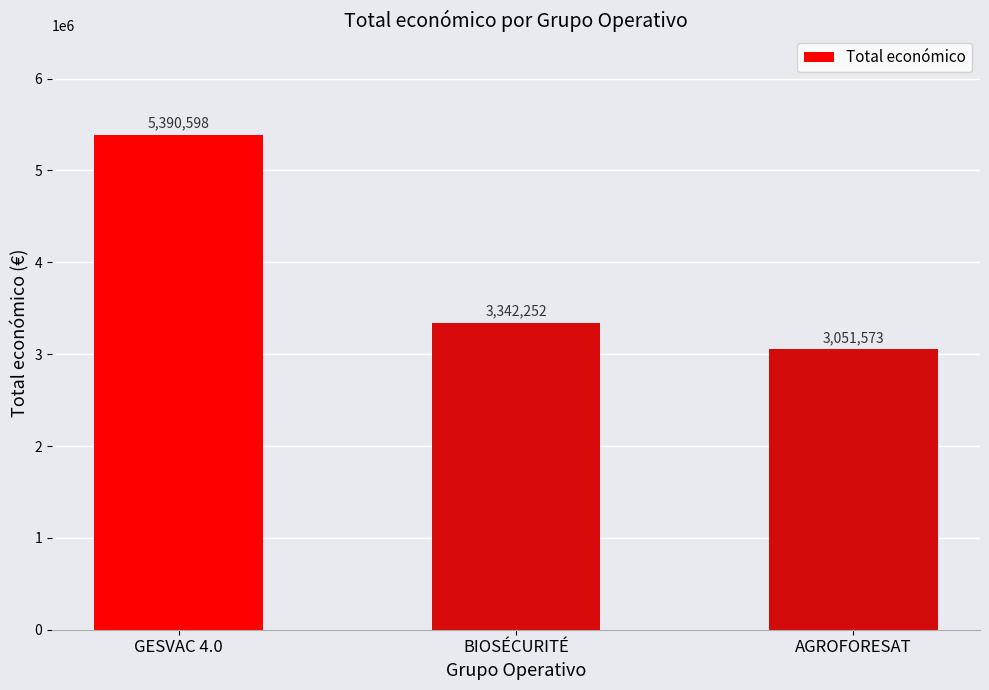

At which label does the data first exceed 3342252?

GESVAC 4.0